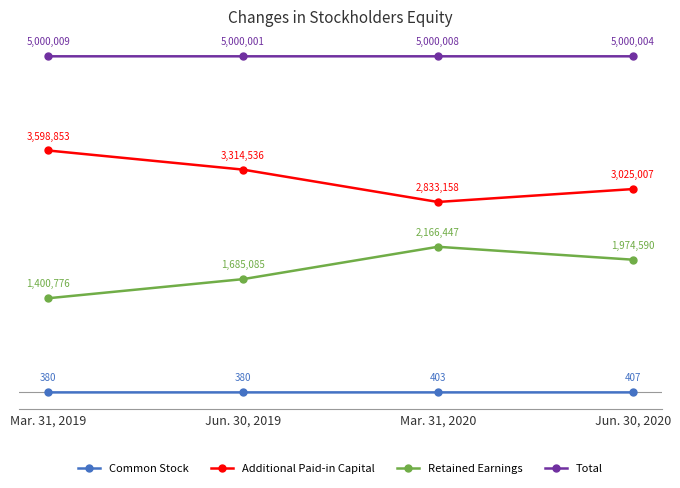

What is the difference between the maximum and second lowest values in the Total series?

5